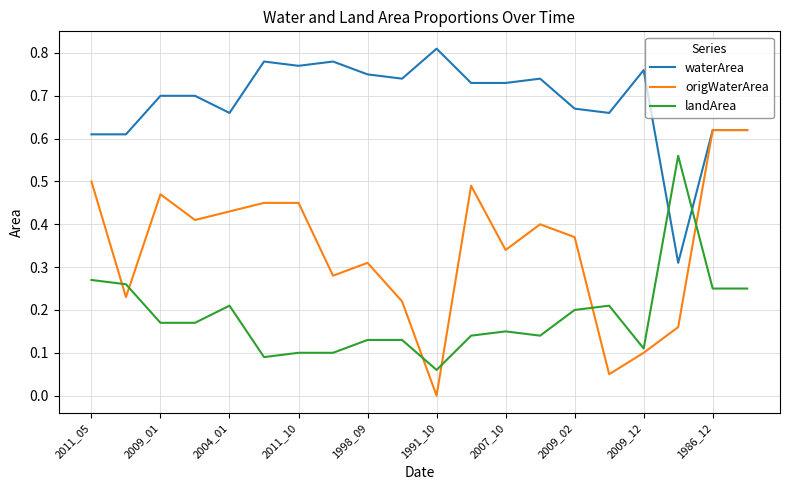

True or false: origWaterArea and landArea cross at least once.

True